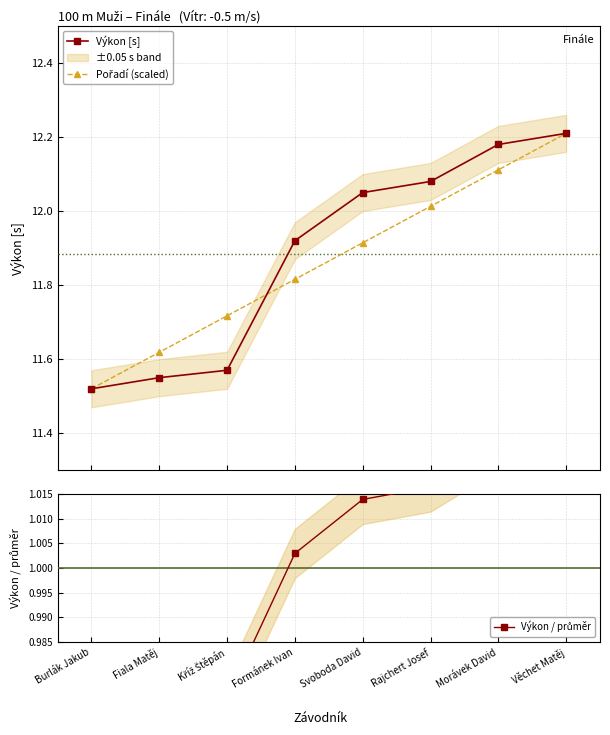

What is the sum of all Pořadí (scaled) values?

94.9